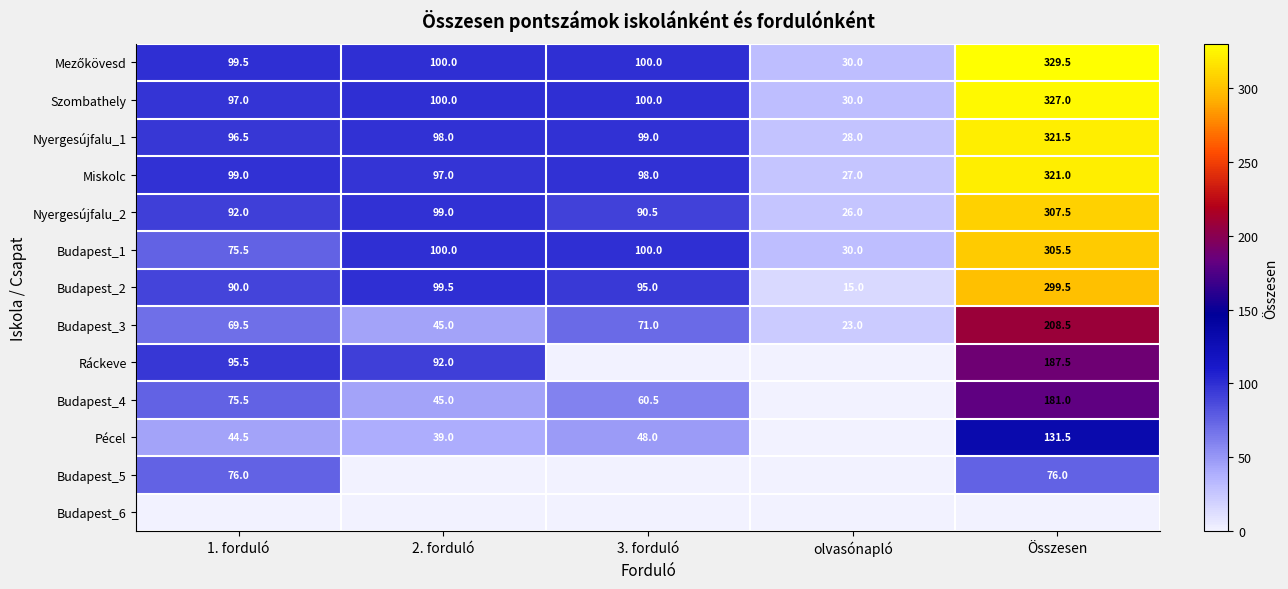

Read the Budapest_3 value at Összesen.

208.5